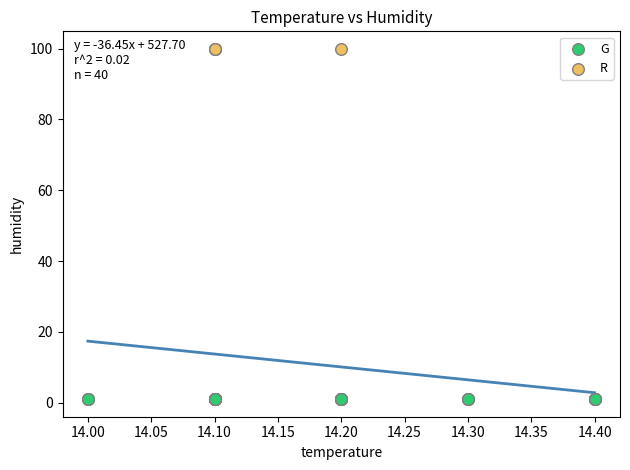

What are all the series names shown in the legend?

G, R